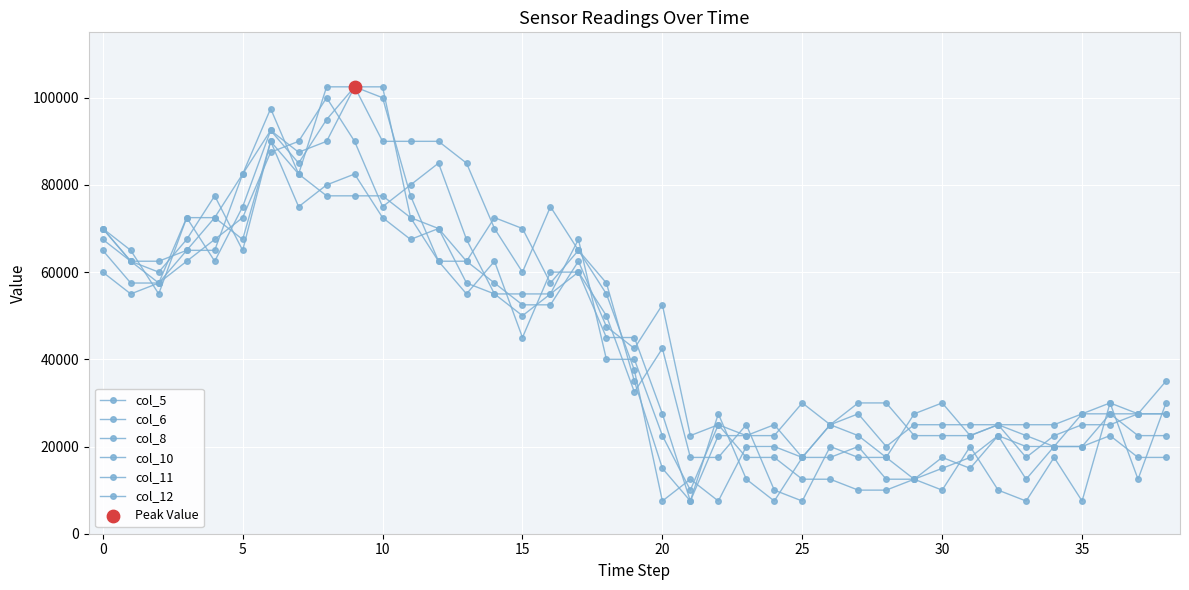

How many data points does each series have?

39